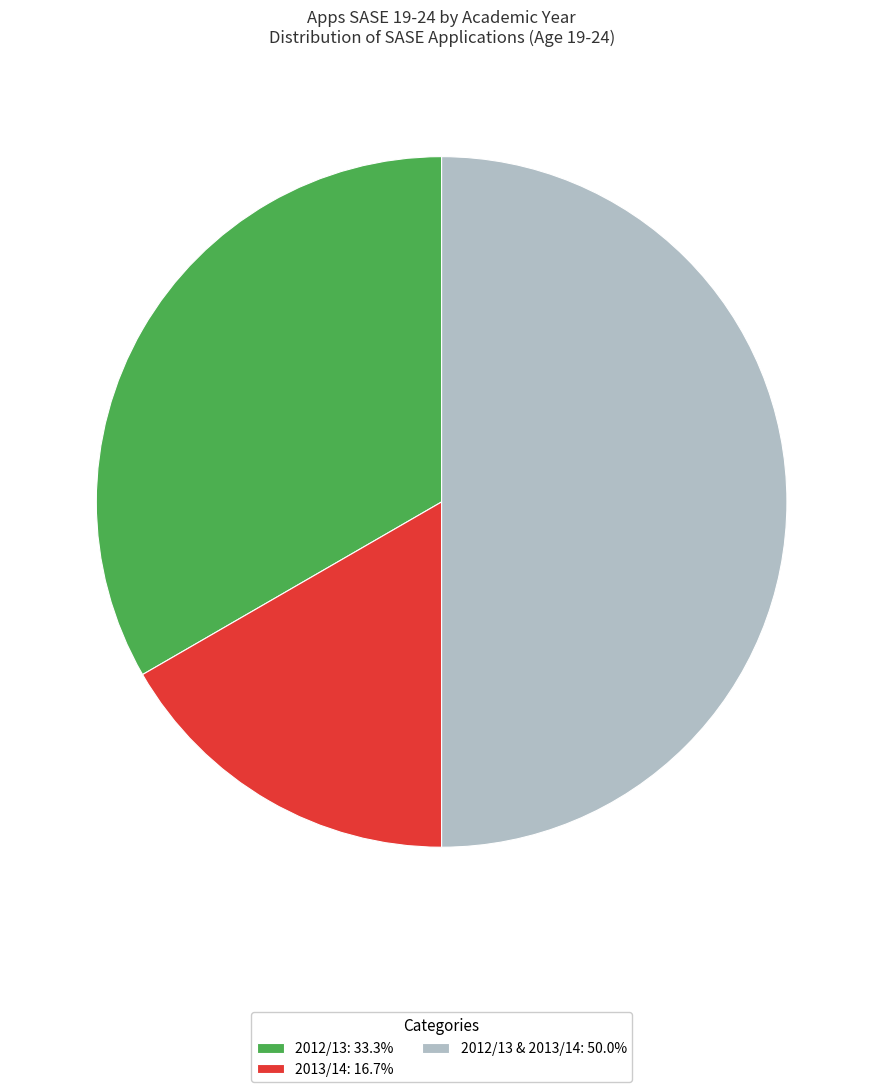

What is the ratio of the value at 2012/13: 33.3% to the value at 2012/13 & 2013/14: 50.0%?

0.7